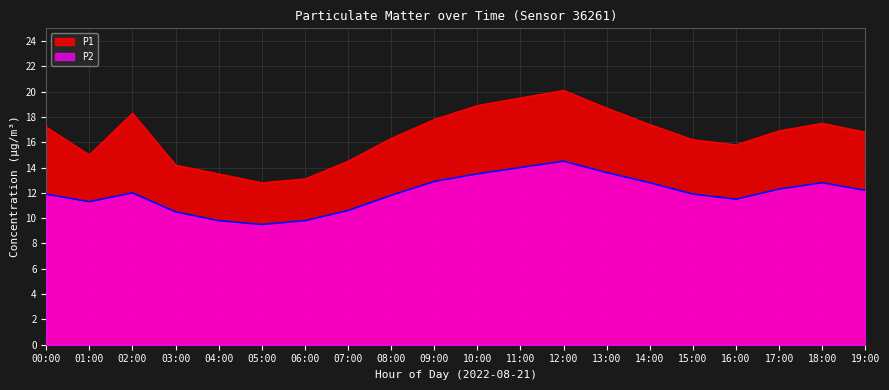

Reading left to right, list all the values displayed in this chart.

P1: 17.2	15.0	18.3	14.2	13.5	12.8	13.1	14.5	16.3	17.8	18.9	19.5	20.1	18.7	17.4	16.2	15.8	16.9	17.5	16.8
P2: 11.9	11.3	12.0	10.5	9.8	9.5	9.8	10.6	11.8	12.9	13.5	14.0	14.5	13.6	12.8	11.9	11.5	12.3	12.8	12.2